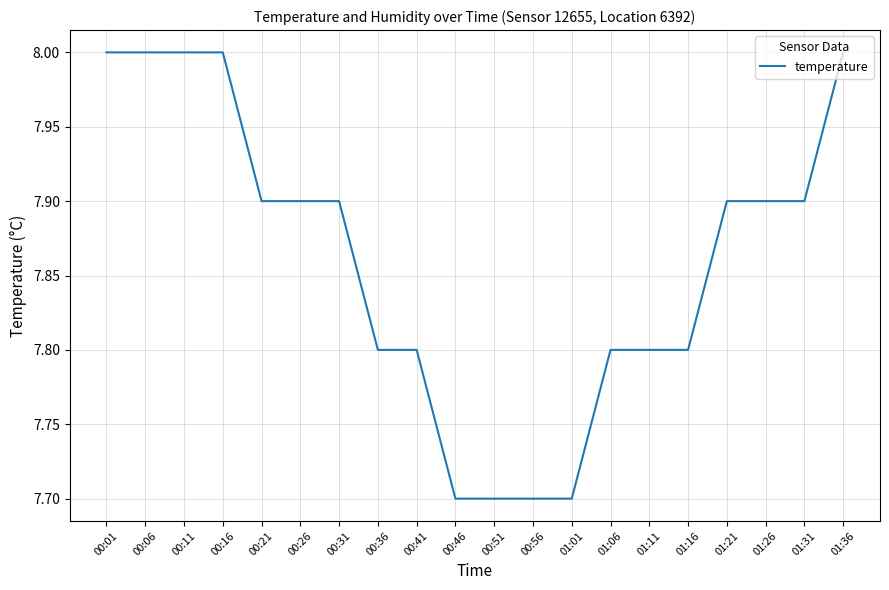

Reading left to right, list all the values displayed in this chart.

8.0	8.0	8.0	8.0	7.9	7.9	7.9	7.8	7.8	7.7	7.7	7.7	7.7	7.8	7.8	7.8	7.9	7.9	7.9	8.0